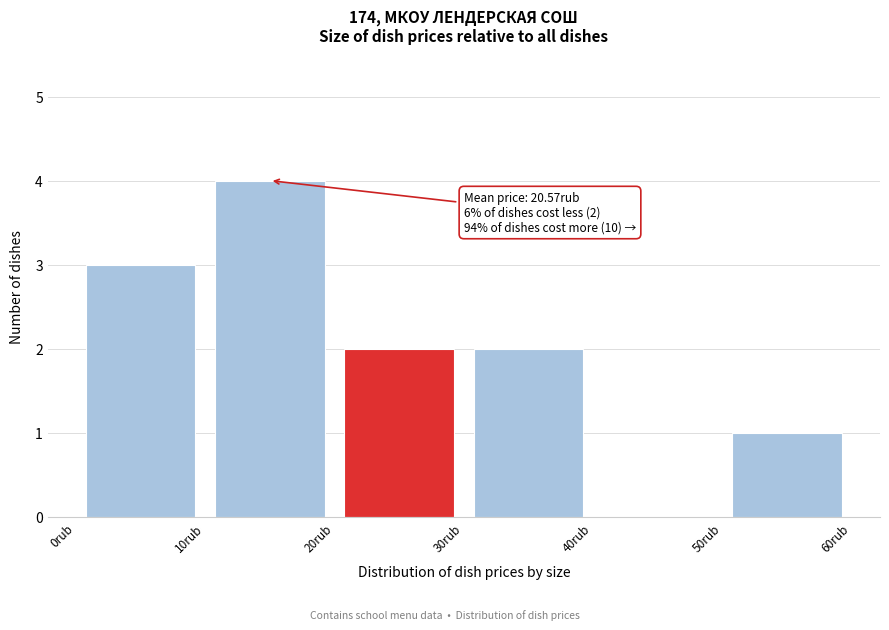

Which range on the x-axis has the tallest bar?

10 to 20